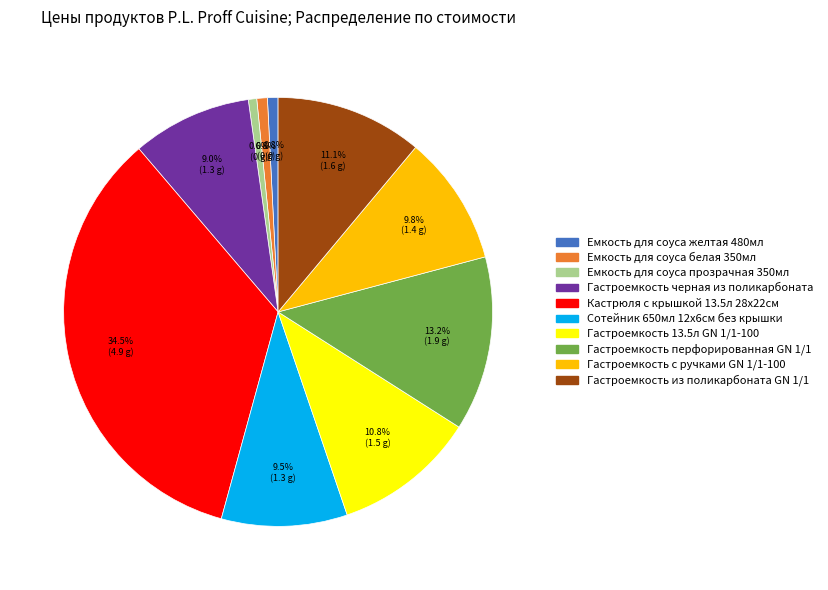

Which has a higher value, Гастроемкость с ручками GN 1/1-100 or Гастроемкость из поликарбоната GN 1/1?

Гастроемкость из поликарбоната GN 1/1